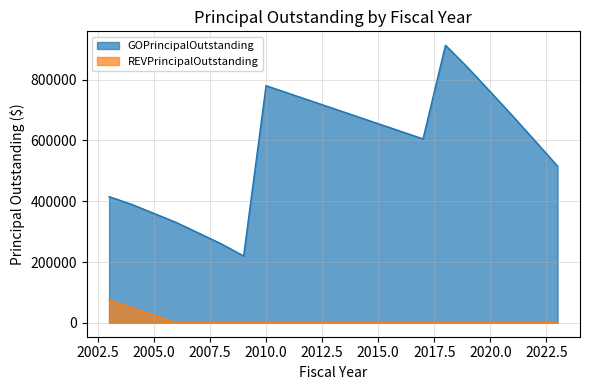

Reading left to right, transcribe all the data shown in this chart.

GOPrincipalOutstanding: 415000	390000	360000	330000	295000	260000	220000	780000	755000	730000	705000	680000	655000	630000	605000	913000	839000	760000	680000	598000	515000
REVPrincipalOutstanding: 75000	50000	25000	0	0	0	0	0	0	0	0	0	0	0	0	0	0	0	0	0	0